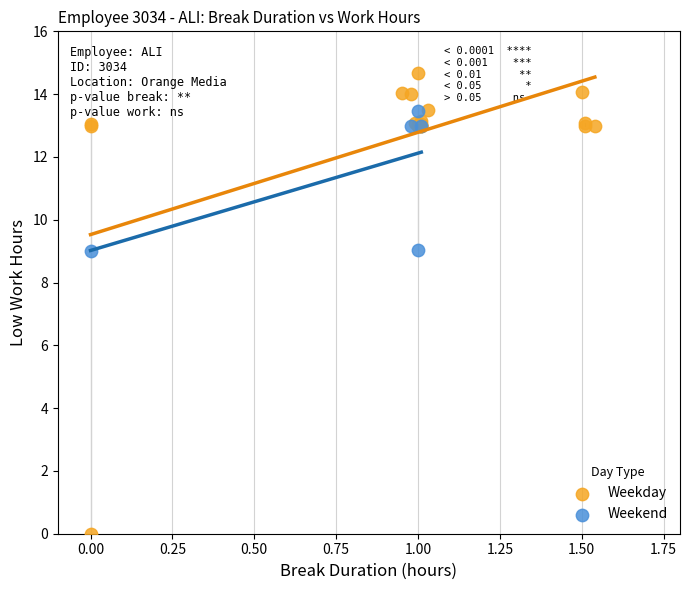

Which series has the largest Y range (max minus min)?

Weekday